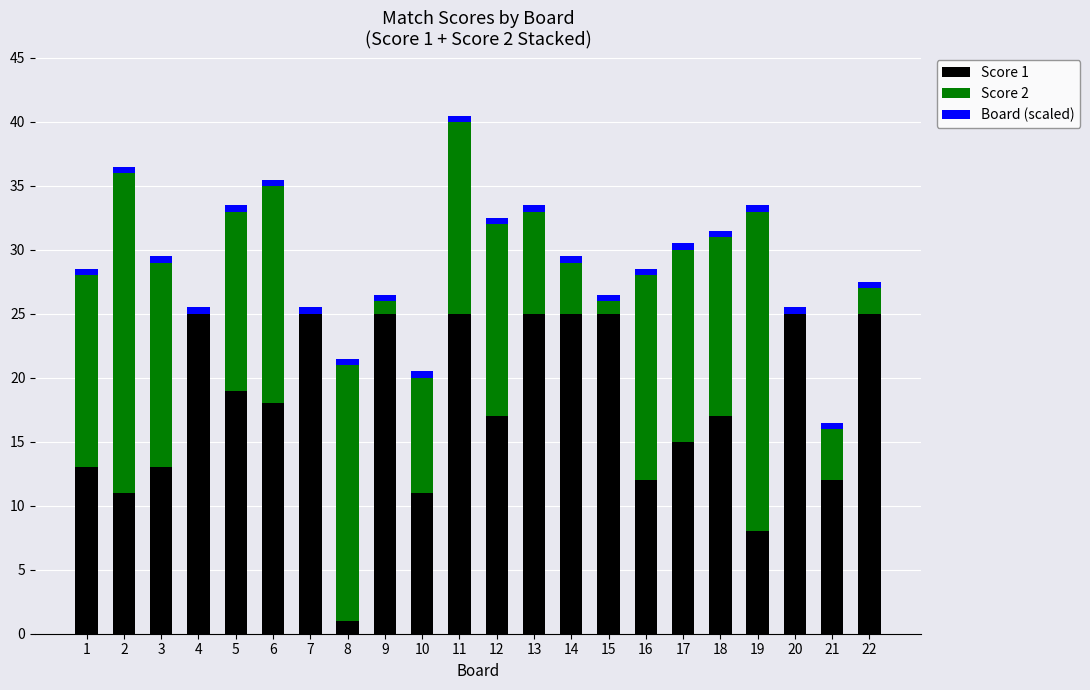

The Score 1 series shows 25.0 at 13. True or false?

True